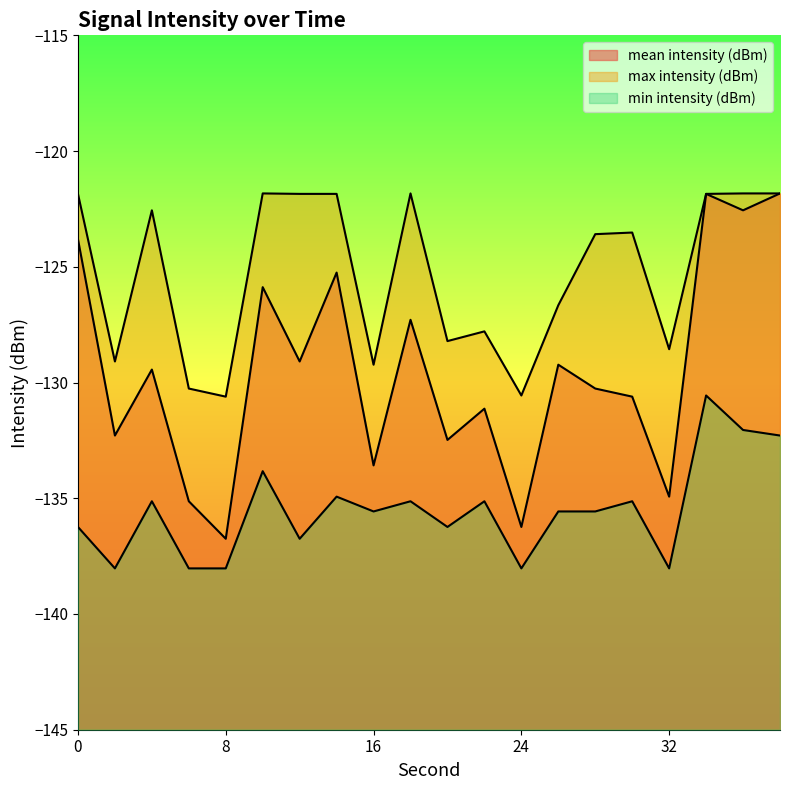

What is the sum of the max intensity (dBm) values at 24 and 10?

-252.4